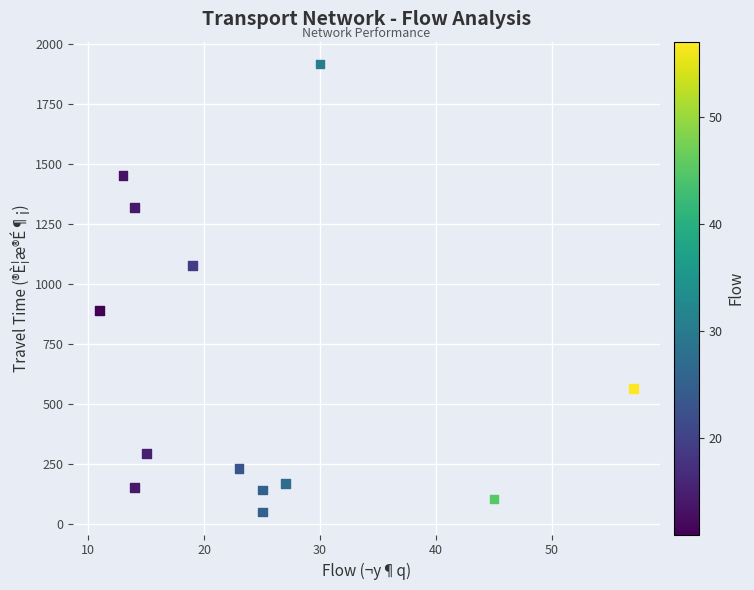

What is the range of Y values (max minus min)?

1867